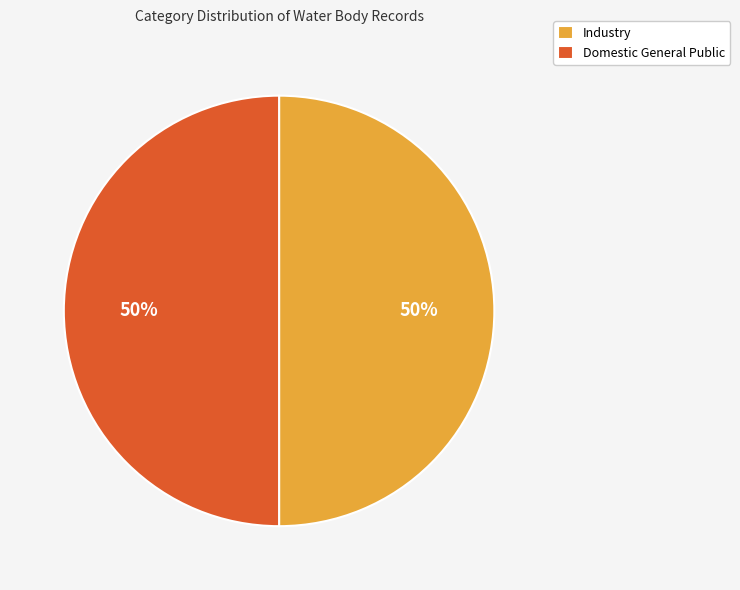

Approximately how many times larger is the value at Industry compared to Domestic General Public?

1.0